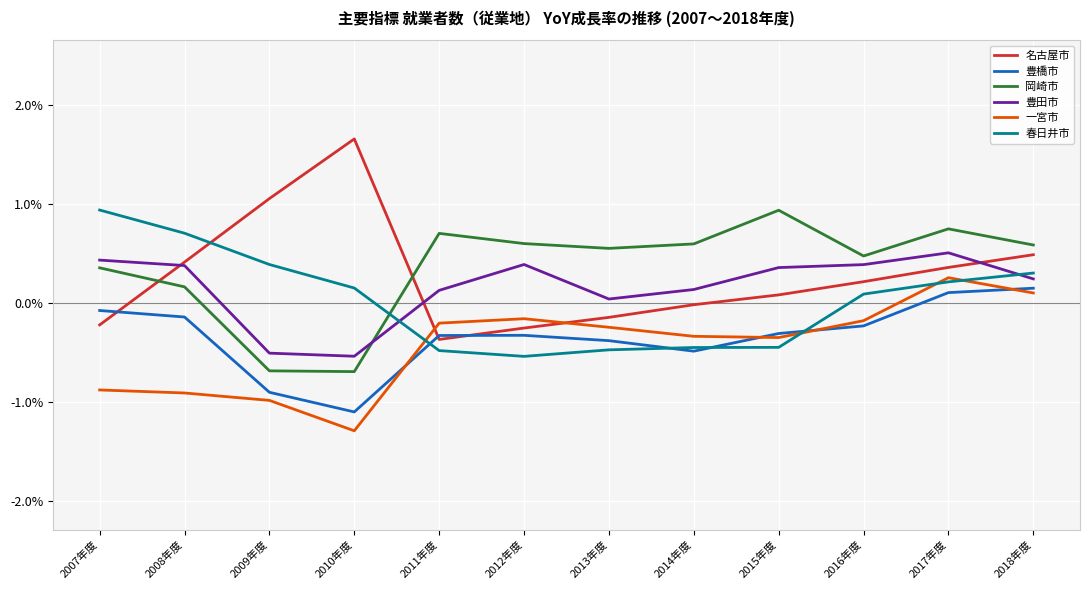

Read the 豊橋市 value at 2010年度.

-1.1